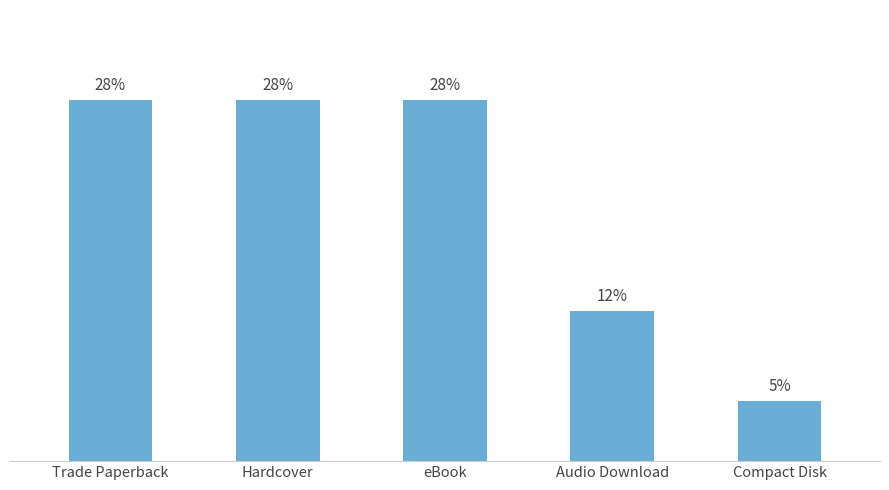

Rank the categories by value from lowest to highest.

Compact Disk, Audio Download, Trade Paperback, Hardcover, eBook